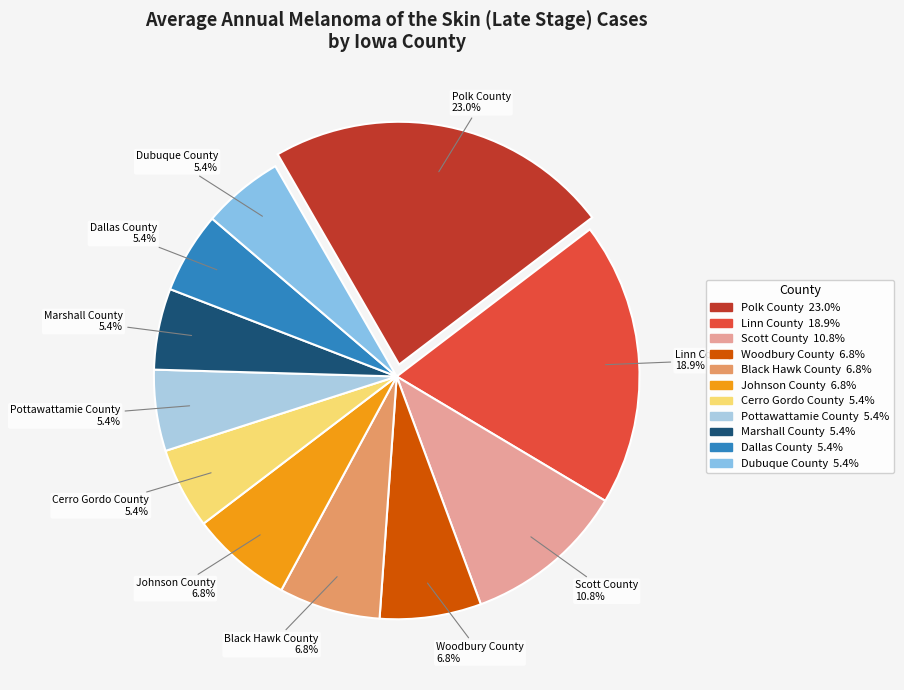

Does any single category account for the majority?

No